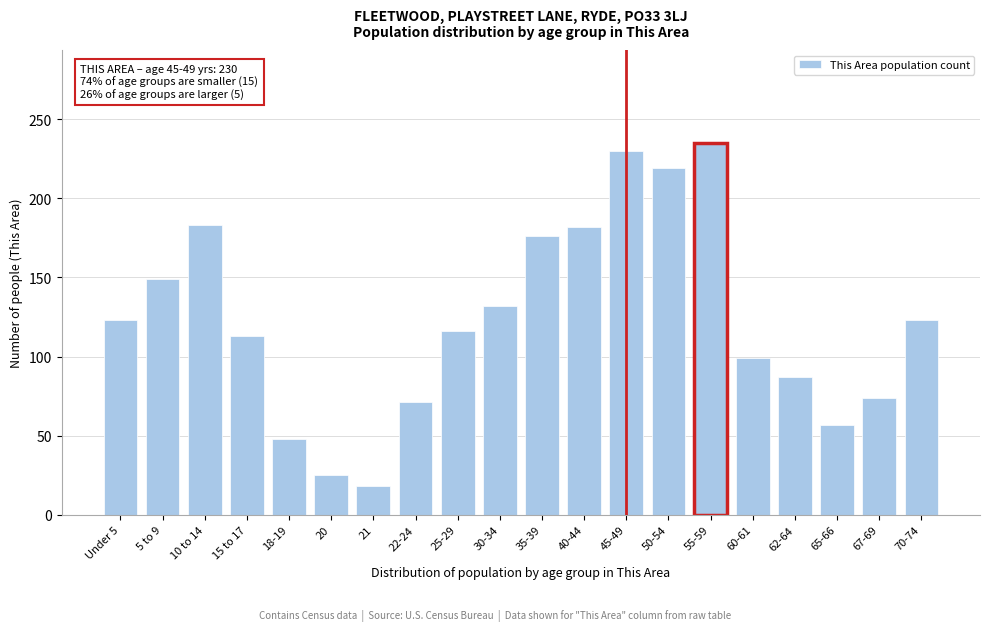

What is the label of the 14th bar from the left?

50-54